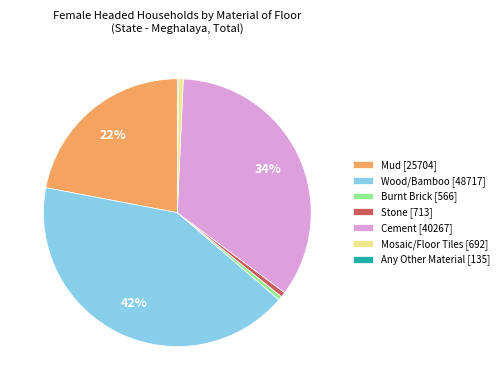

The Mosaic/Floor Tiles slice represents 11% of the pie. True or false?

False